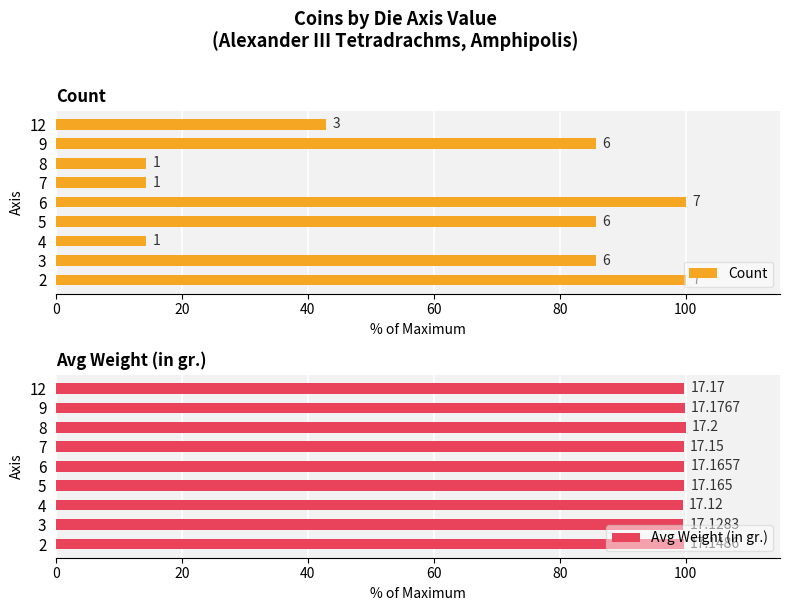

The Avg Weight (in gr.) series shows 99.7 at 7. True or false?

True